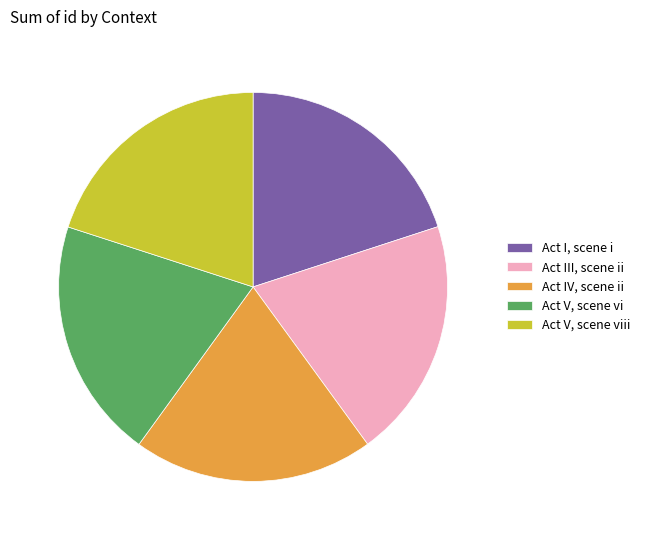

Approximately how many times larger is the value at Act III, scene ii compared to Act V, scene vi?

1.0